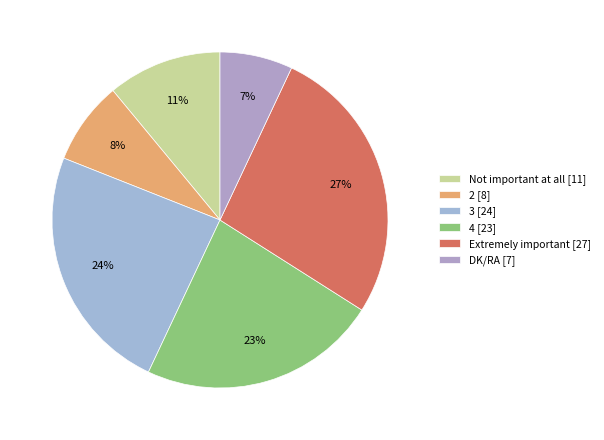

Which has a higher value, DK/RA or 3?

3